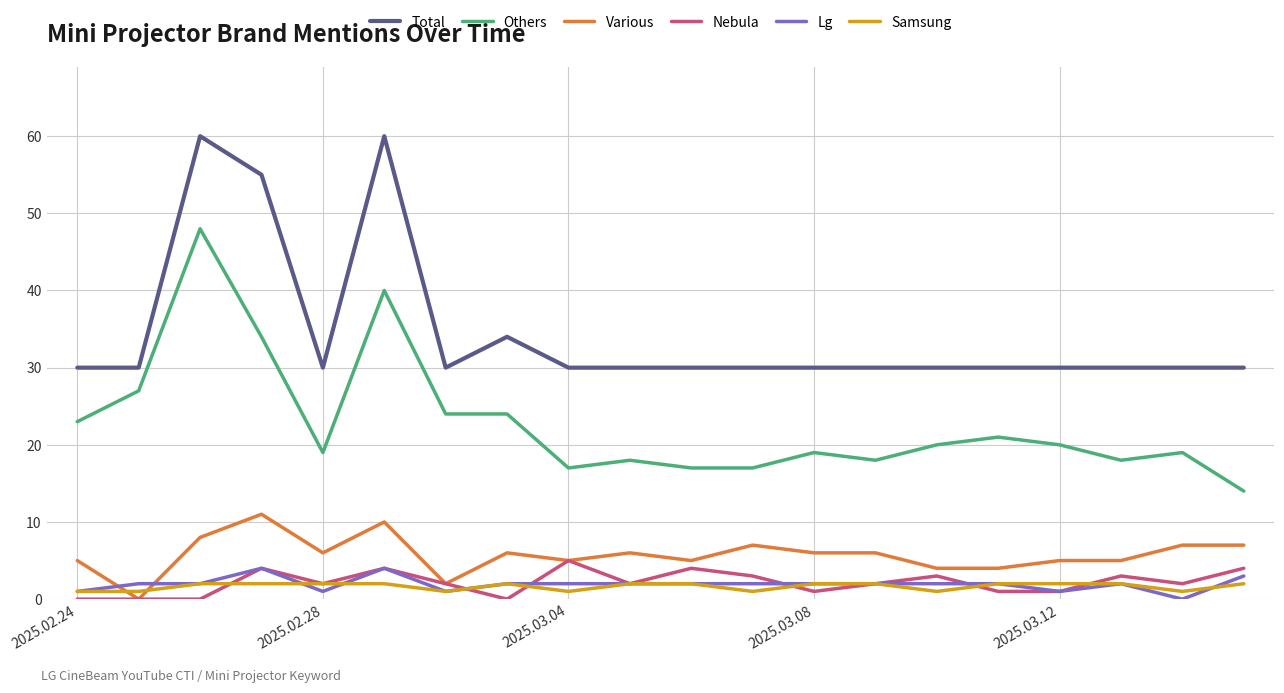

Rank the series by their maximum value, from highest to lowest.

Total, Others, Various, Nebula, Lg, Samsung